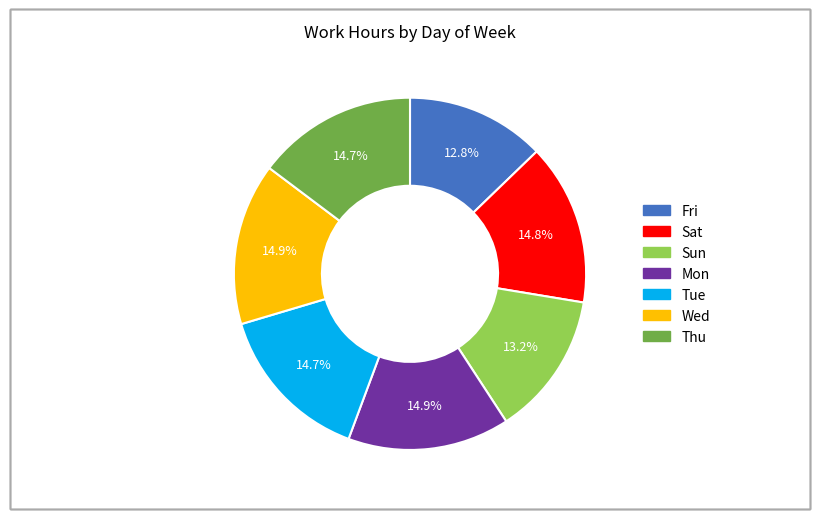

Is it true that Sat is 8% of the pie?

False